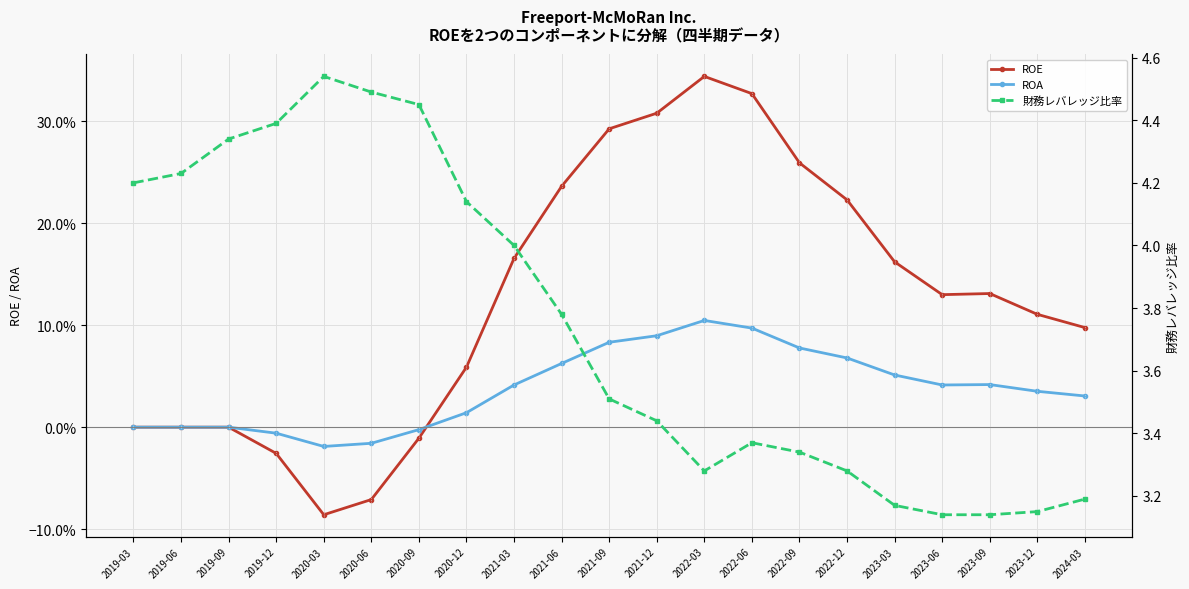

The 財務レバレッジ比率 series shows 4.3 at 2019-09. True or false?

True